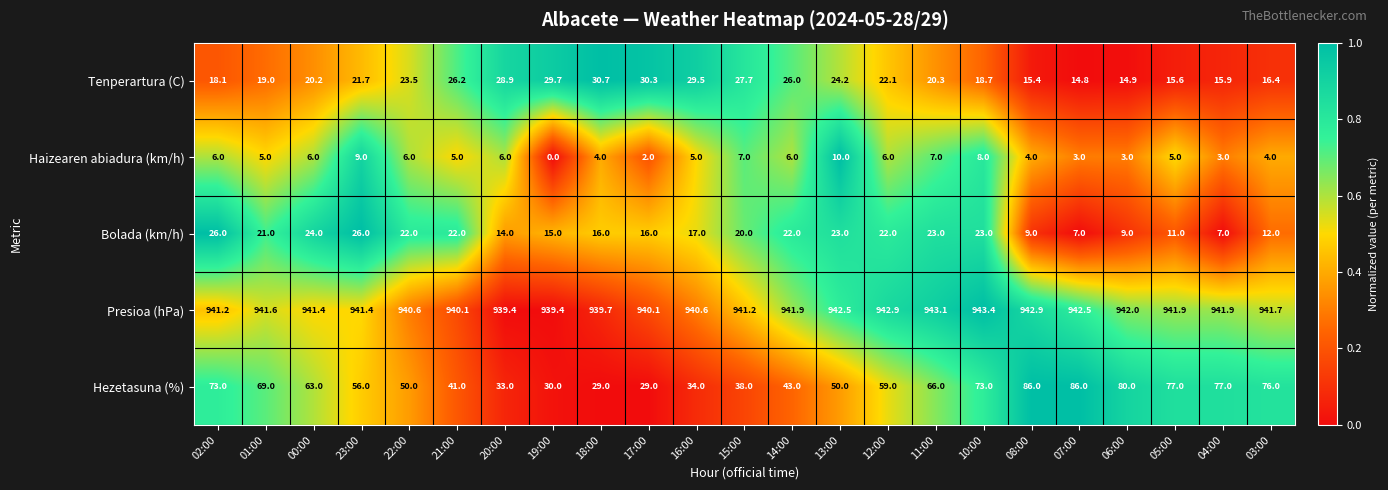

Rank the series by their maximum value, from lowest to highest.

Haizearen abiadura (km/h), Bolada (km/h), Tenperartura (C), Hezetasuna (%), Presioa (hPa)